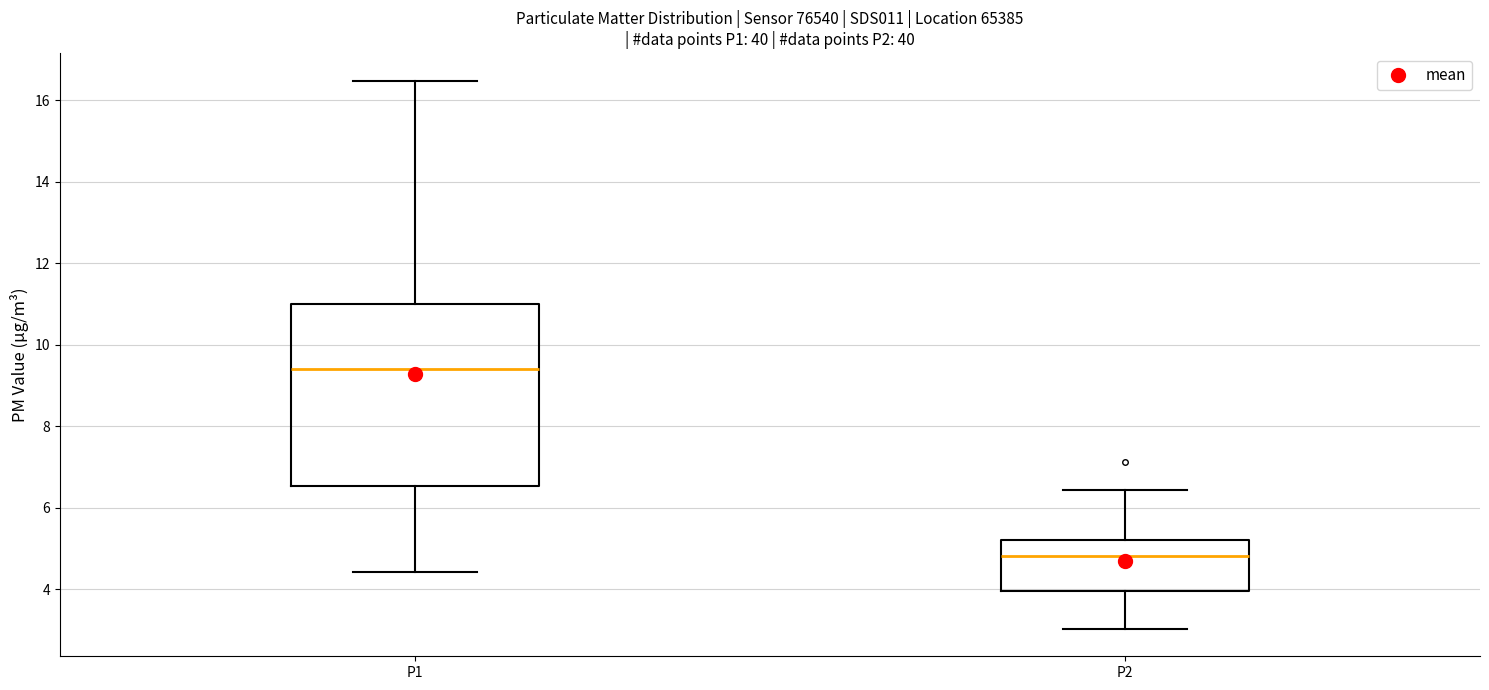

Reading left to right, transcribe this box plot: for each box, give where its median line is, the range the box spans, and where its two whiskers end, as read against the y-axis. The values are not printed on the chart, so give them approximately, as read against the axis.

P1: median 9.4, box 6.6 to 11.0, whiskers 4.4 to 16.4
P2: median 4.8, box 4.0 to 5.2, whiskers 3.0 to 6.4